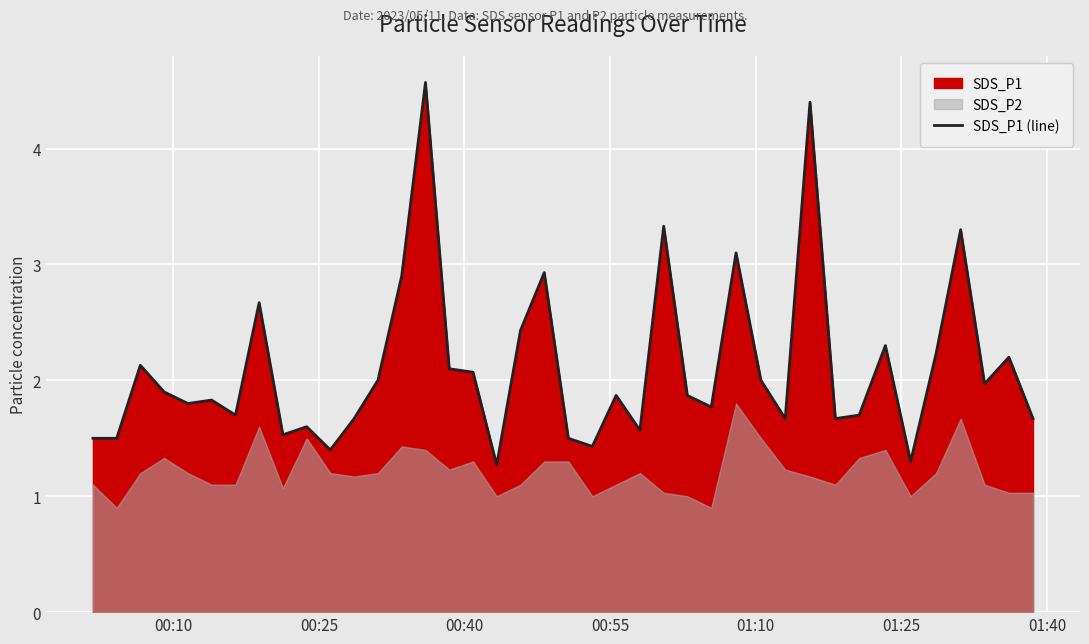

Count the number of categories in the chart.

40